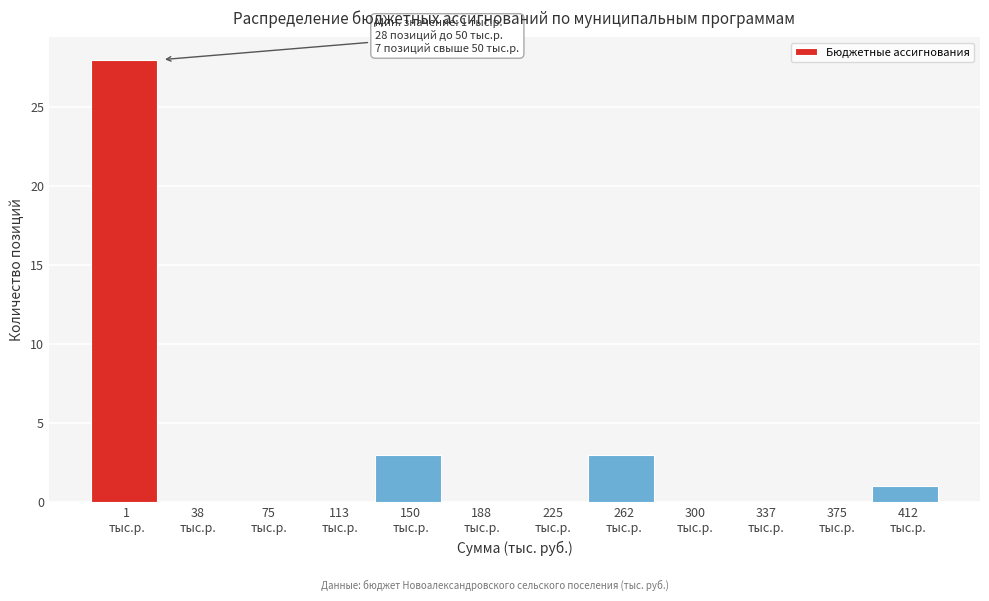

What is the greatest value displayed?

28